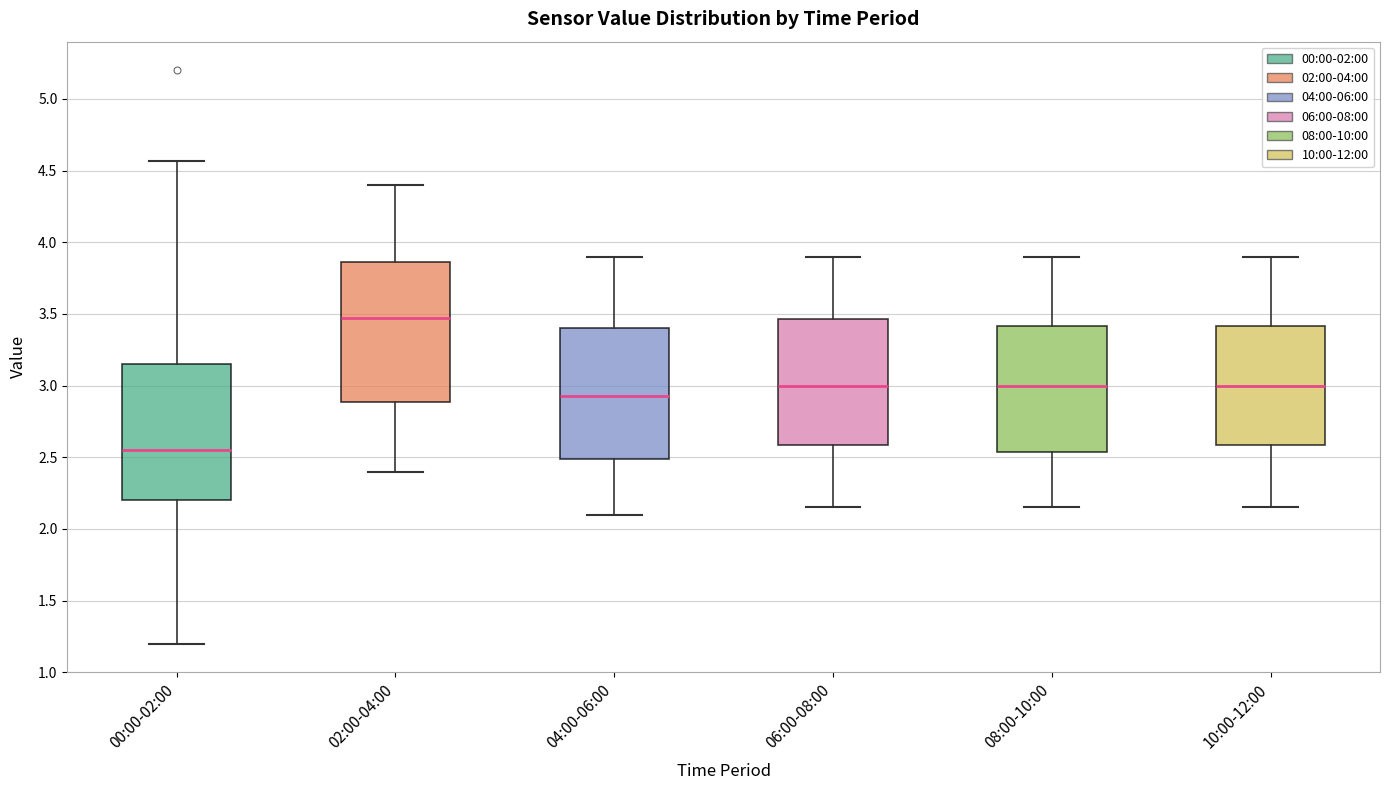

Reading left to right, transcribe this box plot: for each box, give where its median line is, the range the box spans, and where its two whiskers end, as read against the y-axis. The values are not printed on the chart, so give them approximately, as read against the axis.

00:00-02:00: median 2.55, box 2.20 to 3.15, whiskers 1.20 to 4.55
02:00-04:00: median 3.50, box 2.90 to 3.85, whiskers 2.40 to 4.40
04:00-06:00: median 2.95, box 2.50 to 3.40, whiskers 2.10 to 3.90
06:00-08:00: median 3.00, box 2.60 to 3.45, whiskers 2.15 to 3.90
08:00-10:00: median 3.00, box 2.55 to 3.40, whiskers 2.15 to 3.90
10:00-12:00: median 3.00, box 2.60 to 3.40, whiskers 2.15 to 3.90